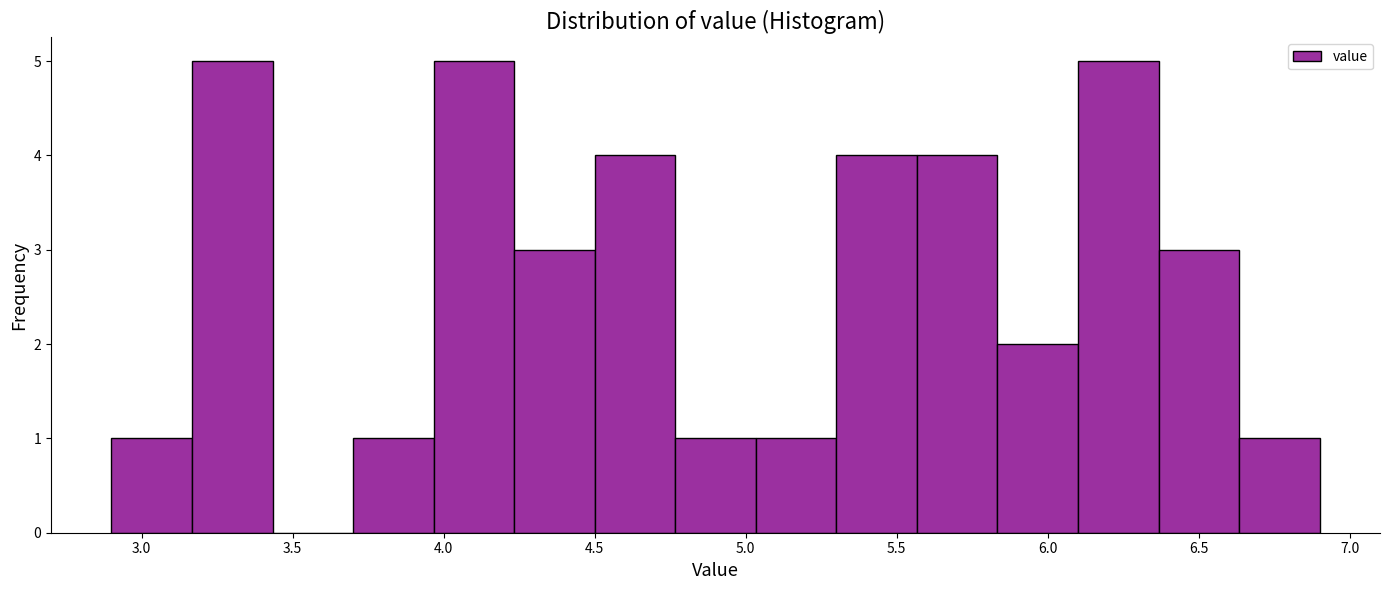

Reading left to right, list every bar in this chart as the range it spans on the x-axis followed by its height. Neither the bar edges nor the heights are printed on the chart, so give them approximately, as read against the axes.

2.90 to 3.15: 1
3.15 to 3.45: 5
3.45 to 3.70: 0
3.70 to 3.95: 1
3.95 to 4.25: 5
4.25 to 4.50: 3
4.50 to 4.75: 4
4.75 to 5.05: 1
5.05 to 5.30: 1
5.30 to 5.55: 4
5.55 to 5.85: 4
5.85 to 6.10: 2
6.10 to 6.35: 5
6.35 to 6.65: 3
6.65 to 6.90: 1